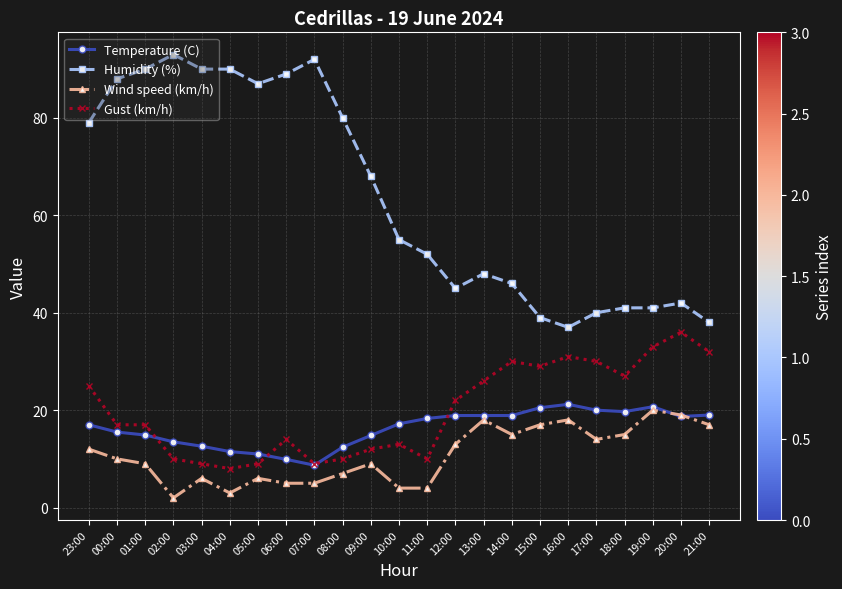

True or false: Wind speed (km/h) and Humidity (%) intersect in this chart.

False